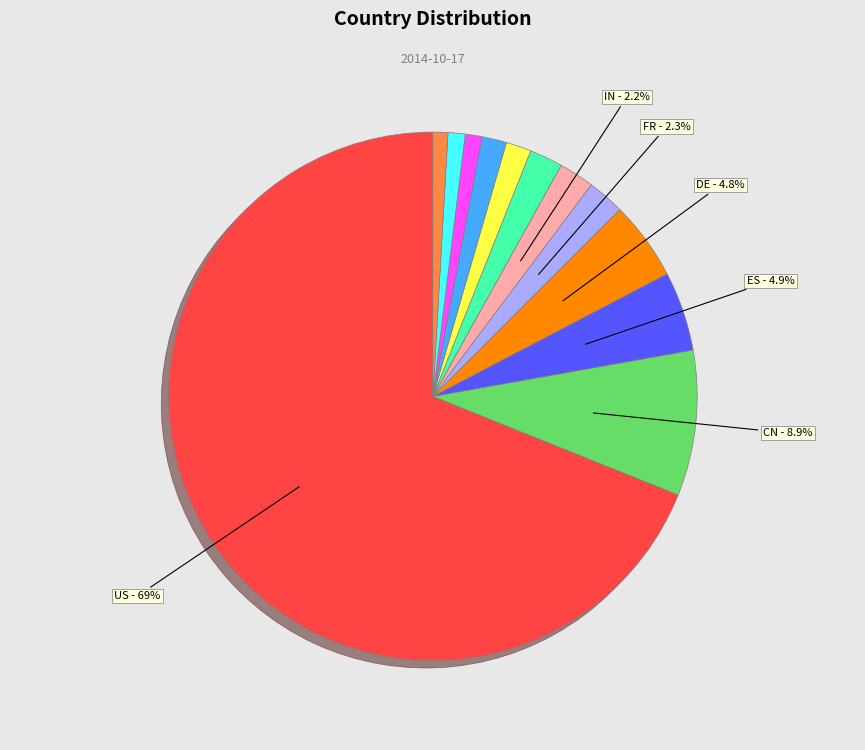

Is there any slice that represents more than half of the pie?

Yes